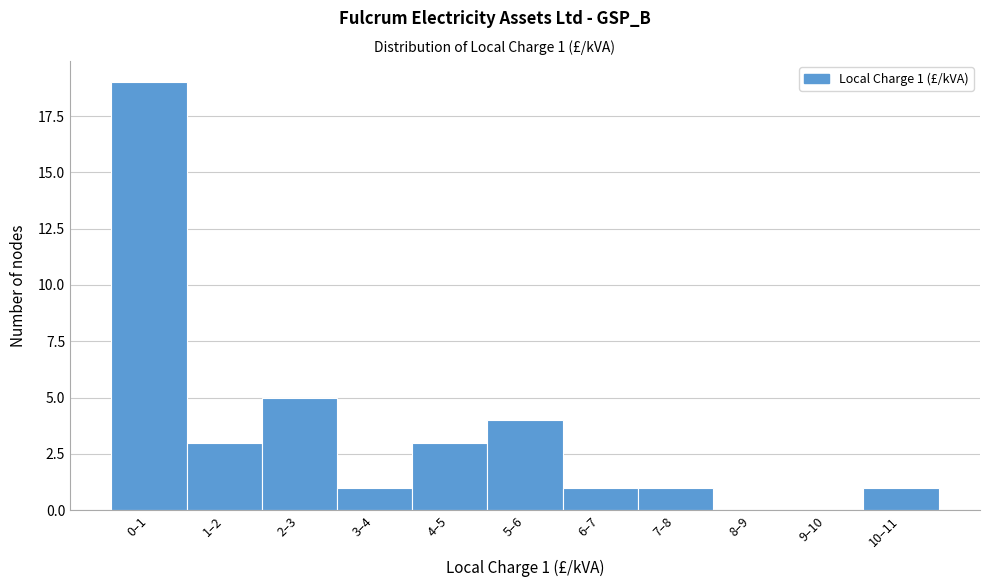

Reading left to right, transcribe all the data shown in this chart.

0–1=19	1–2=3	2–3=5	3–4=1	4–5=3	5–6=4	6–7=1	7–8=1	8–9=0	9–10=0	10–11=1